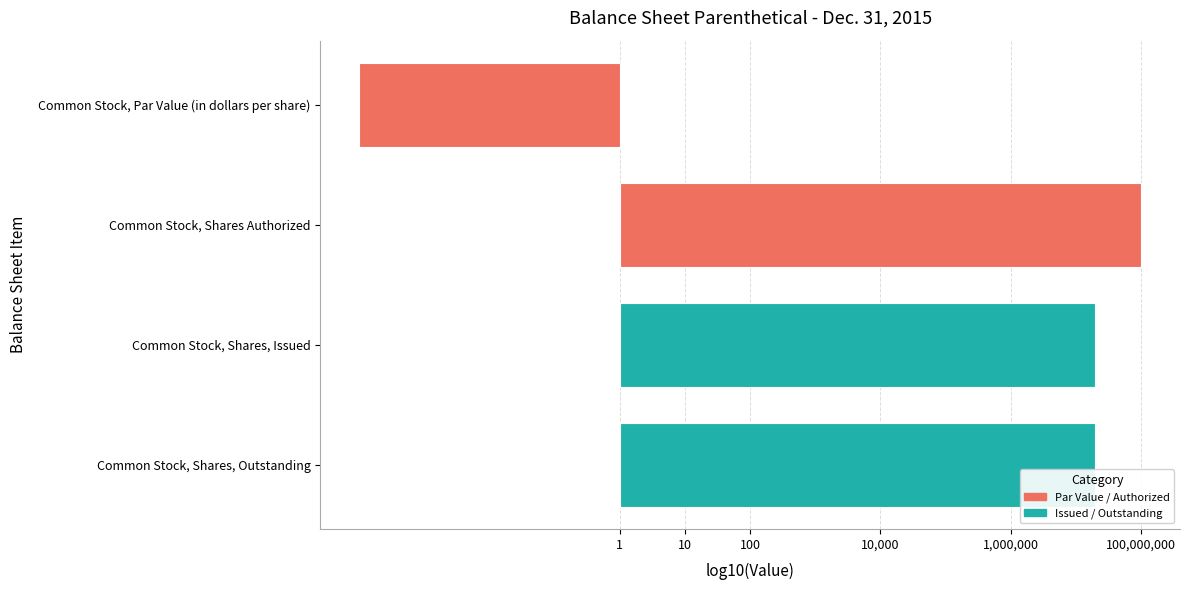

At which category does the chart reach its peak across all series?

Common Stock, Shares Authorized